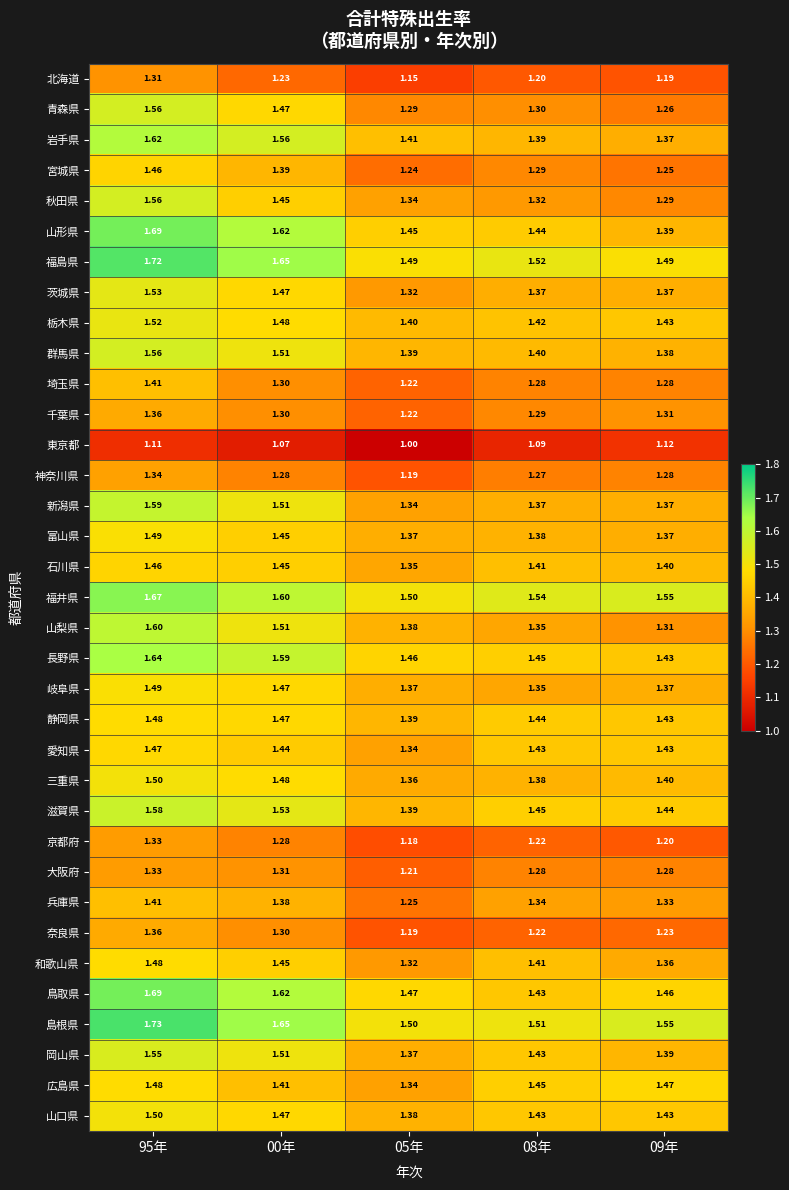

Is the value of 栃木県 at 05年 greater than the value of 広島県 at 95年?

No